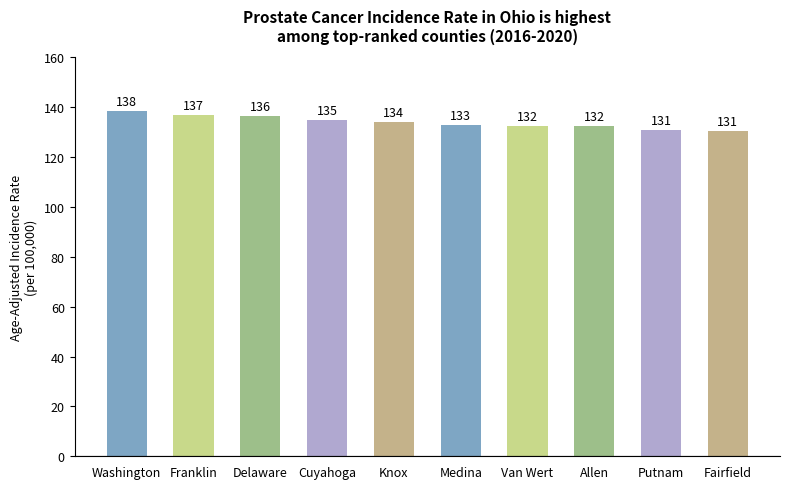

Which label corresponds to the largest value in the chart?

Washington